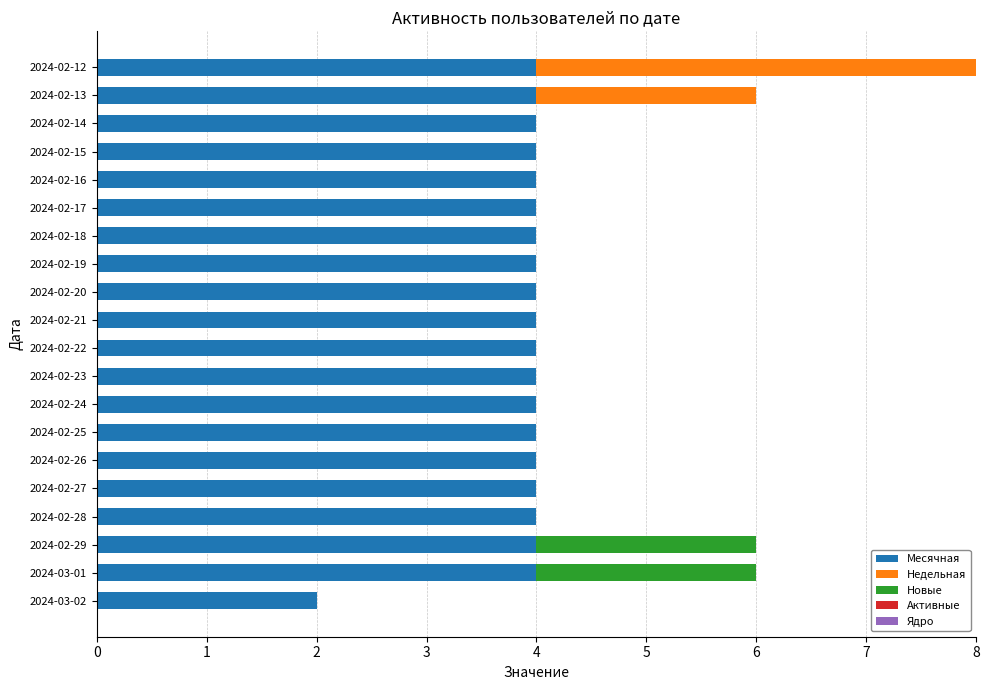

What is the highest value of the Месячная series?

4